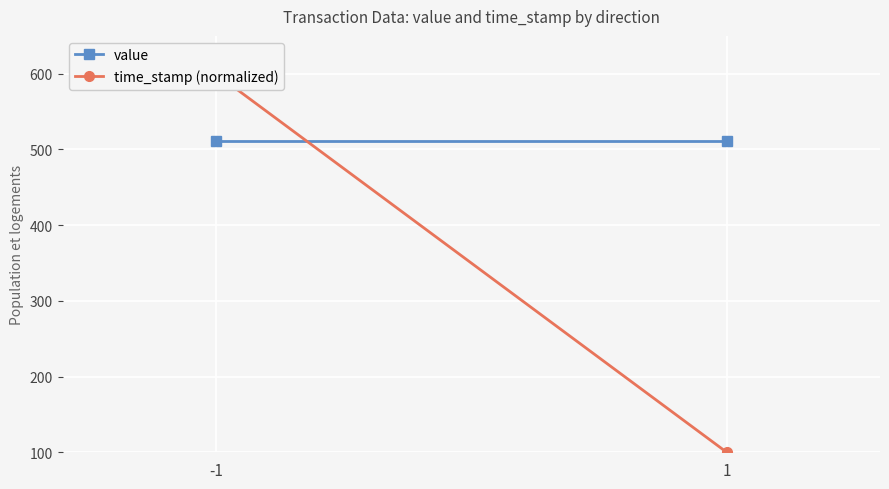

Reading left to right, what are all the values shown in this chart?

value: -1=511.5	1=511.5
time_stamp (normalized): -1=600.0	1=100.0